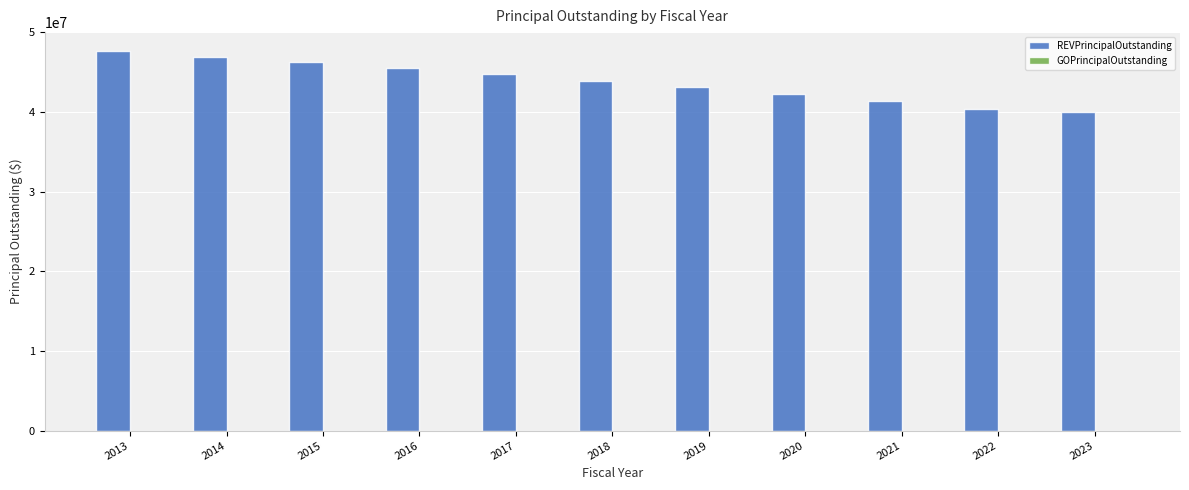

What is the difference between the maximum and minimum values?

7626073.5